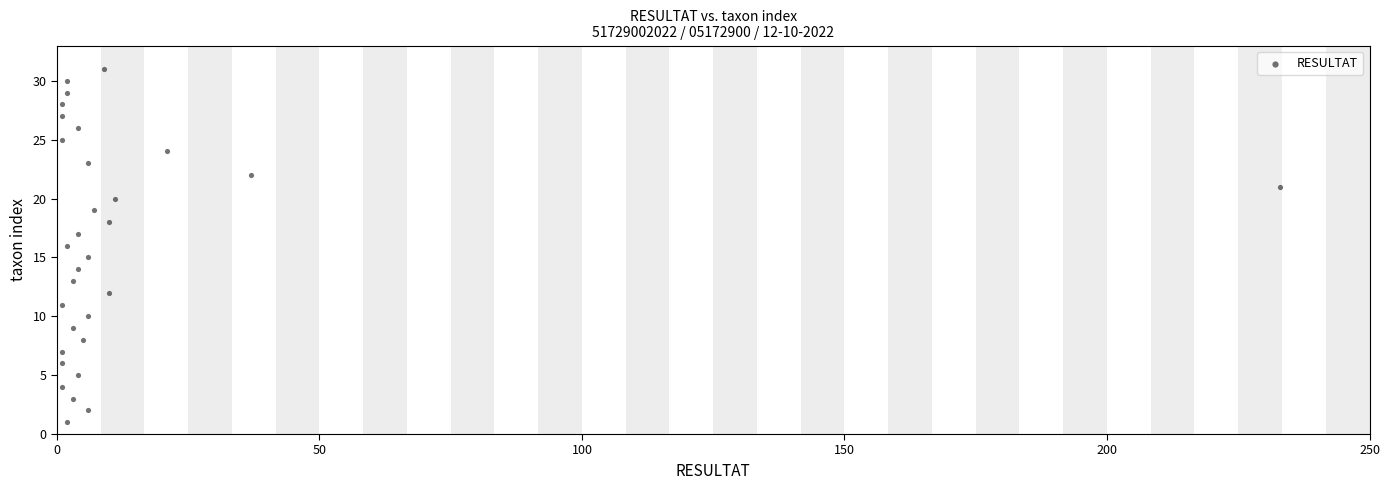

What is the range of X values (max minus min)?

232